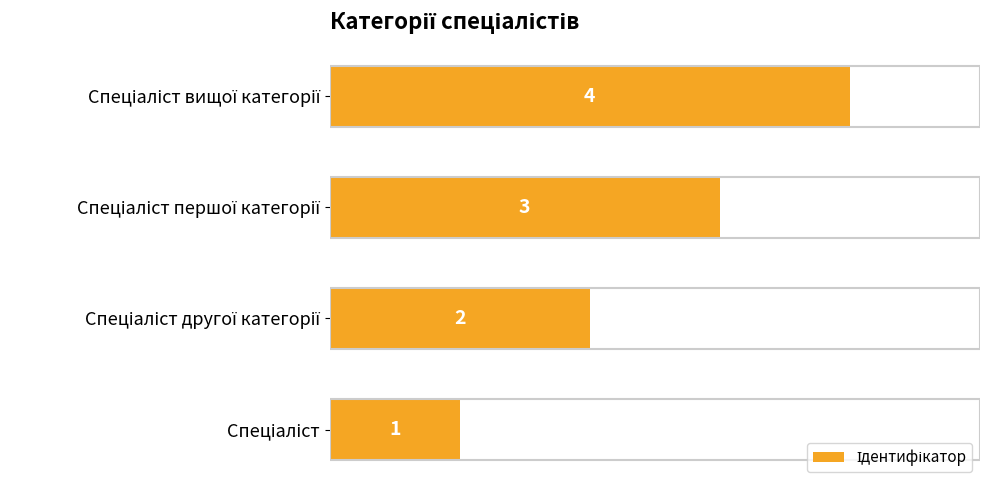

What is the sum of all values?

10